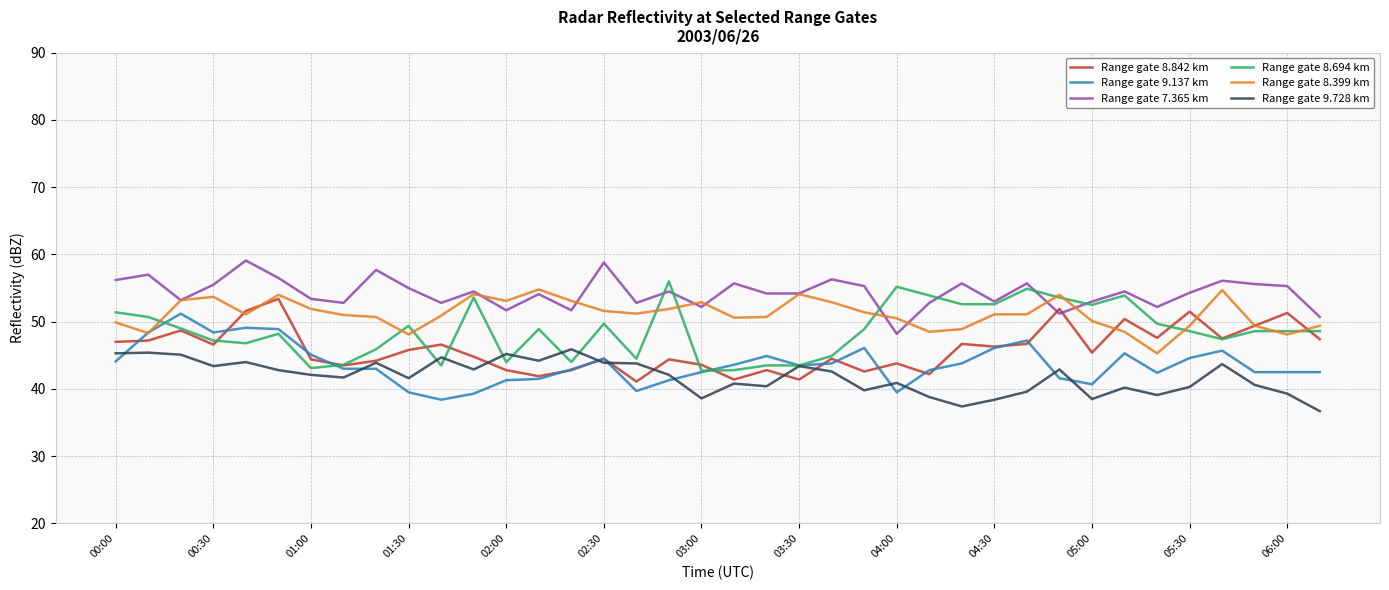

True or false: Range gate 9.728 km and Range gate 8.399 km intersect in this chart.

False